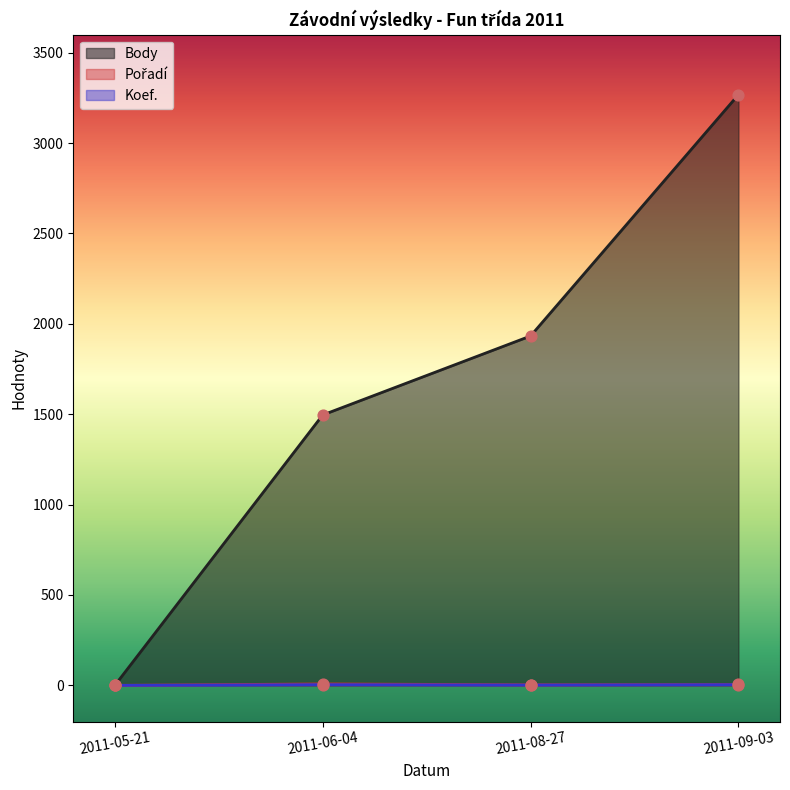

Is the value of Pořadí at 2011-05-21 greater than the value of Body at 2011-05-21?

No